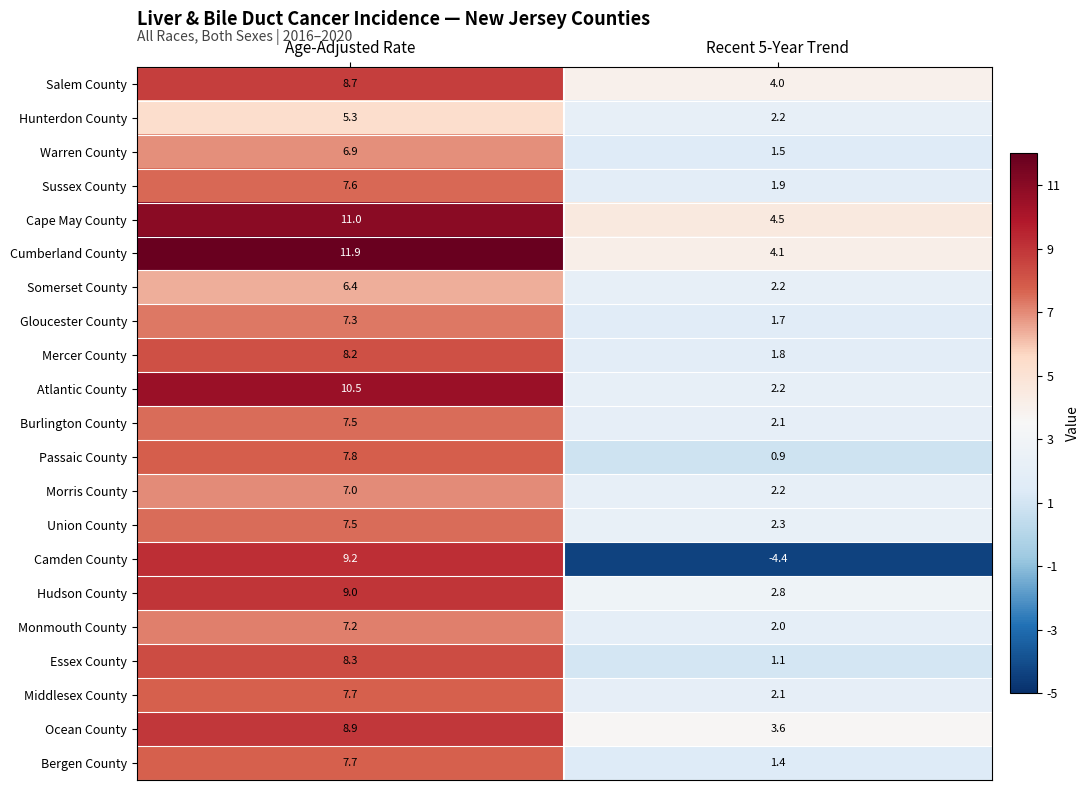

Where does the Mercer County series first go above 8?

Age-Adjusted Rate